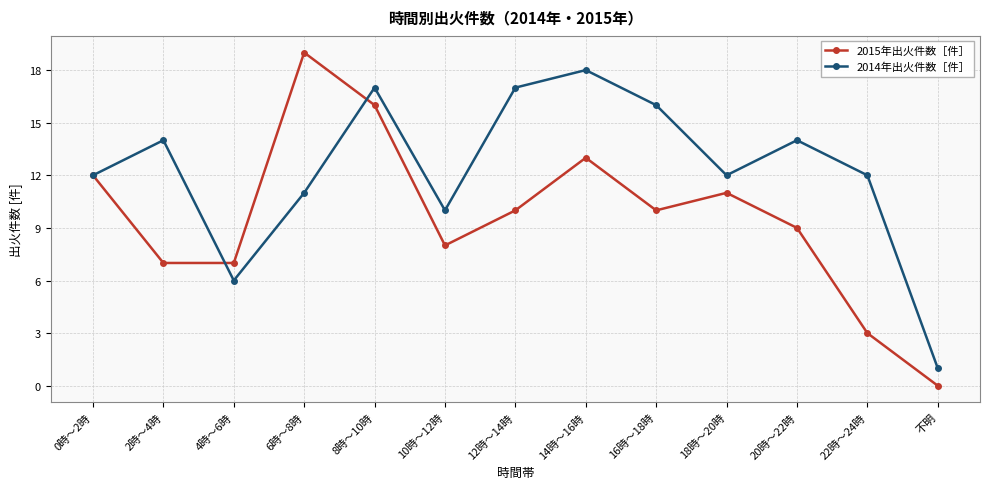

Is the value of 2015年出火件数［件］ at 8時～10時 greater than the value of 2014年出火件数［件］ at 20時～22時?

Yes